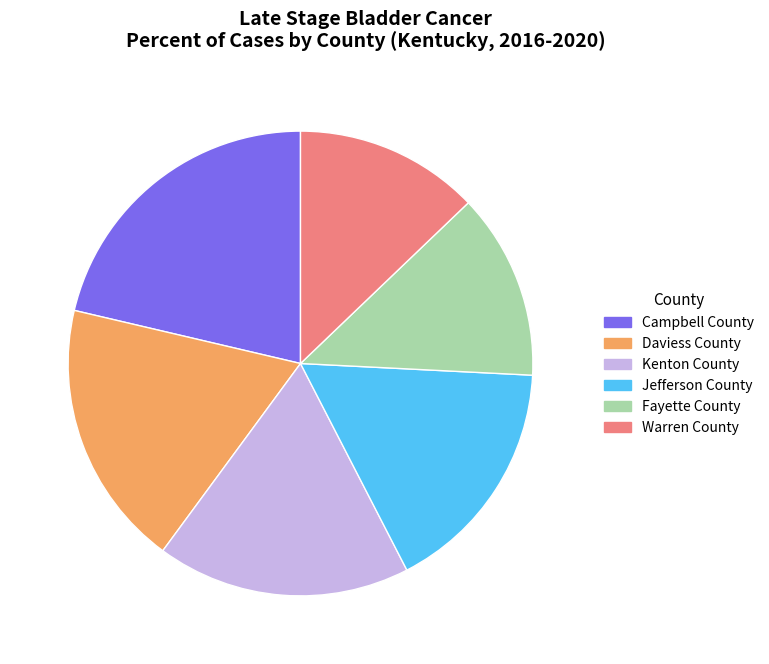

To the nearest percent, what is the average slice percentage?

17%